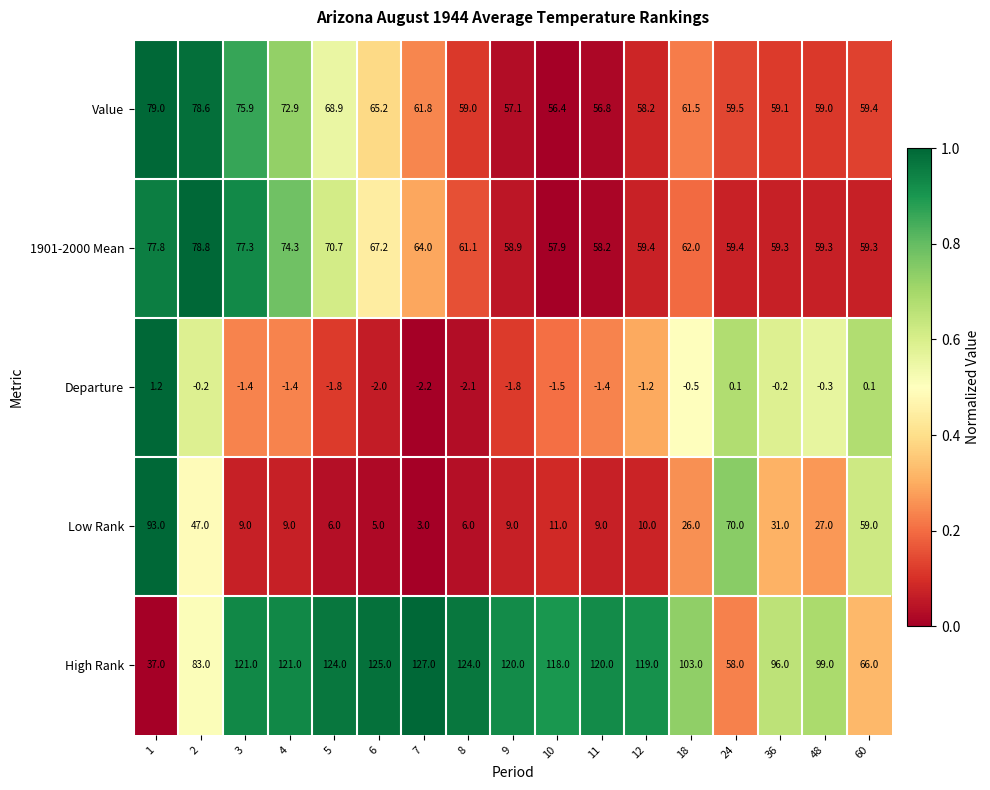

Rank the series by their maximum value, from lowest to highest.

Departure, 1901-2000 Mean, Value, Low Rank, High Rank